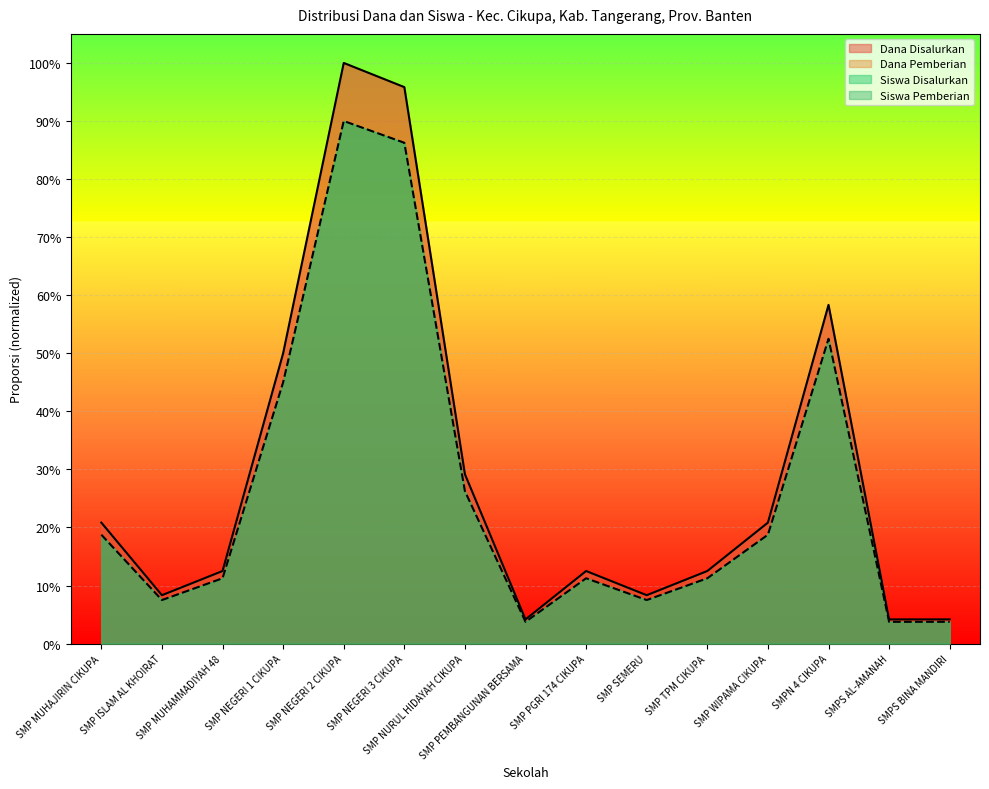

Does the chart display data point markers on the line(s)?

No